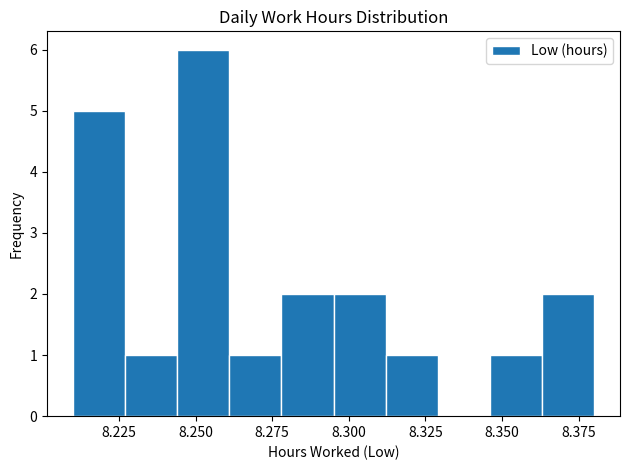

Read against the x-axis, roughly where is the centre of the tallest bar?

8.255